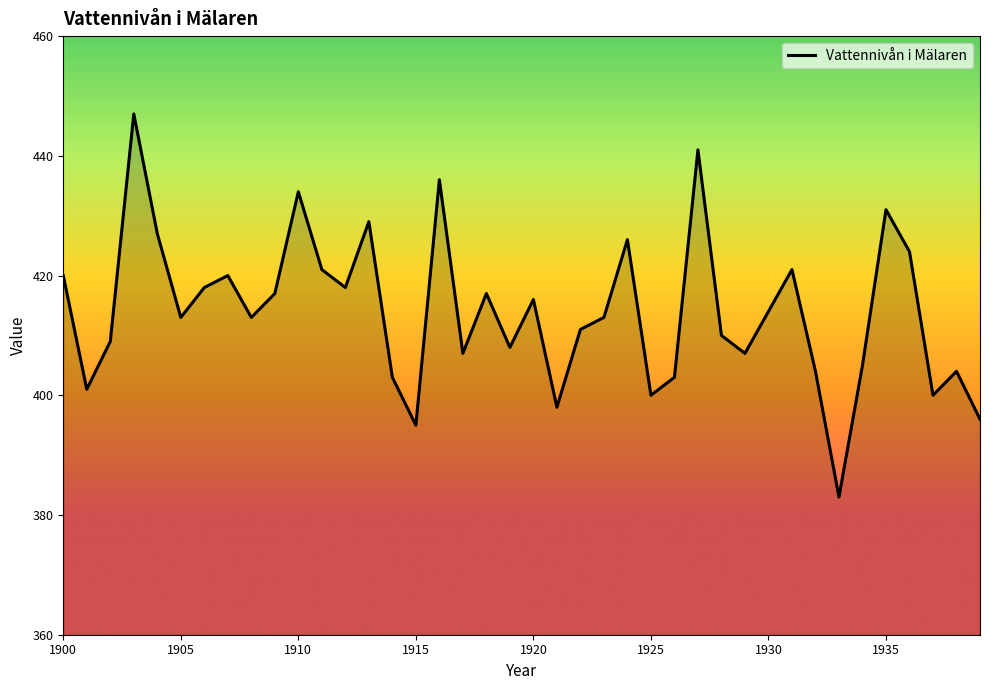

What is the smallest value displayed?

383